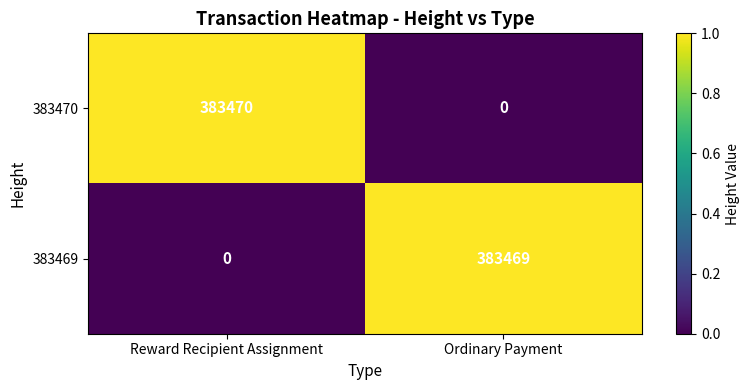

What is the total value across all series at Reward Recipient Assignment?

383470